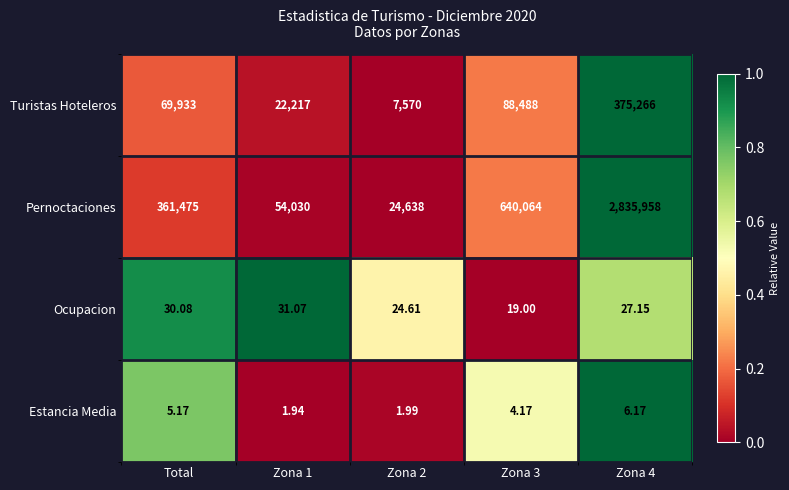

What is the total value across all series at Zona 2?

32234.6